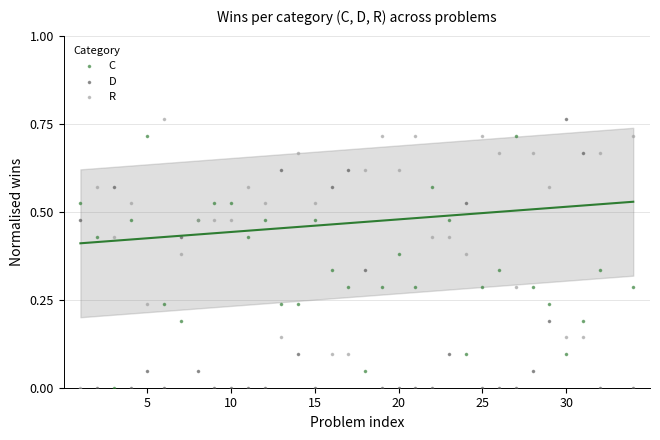

Which series has the largest Y range (max minus min)?

D